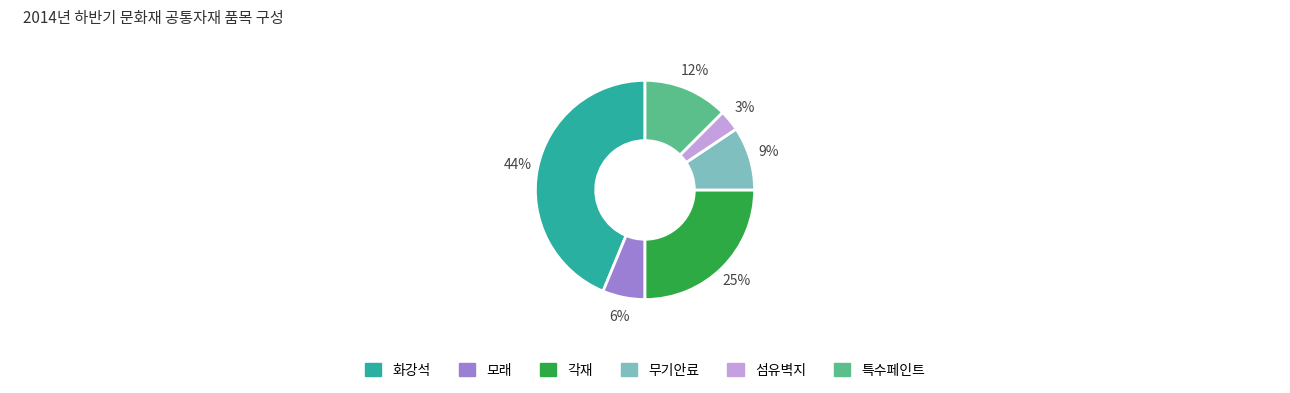

Does any single category account for the majority?

No